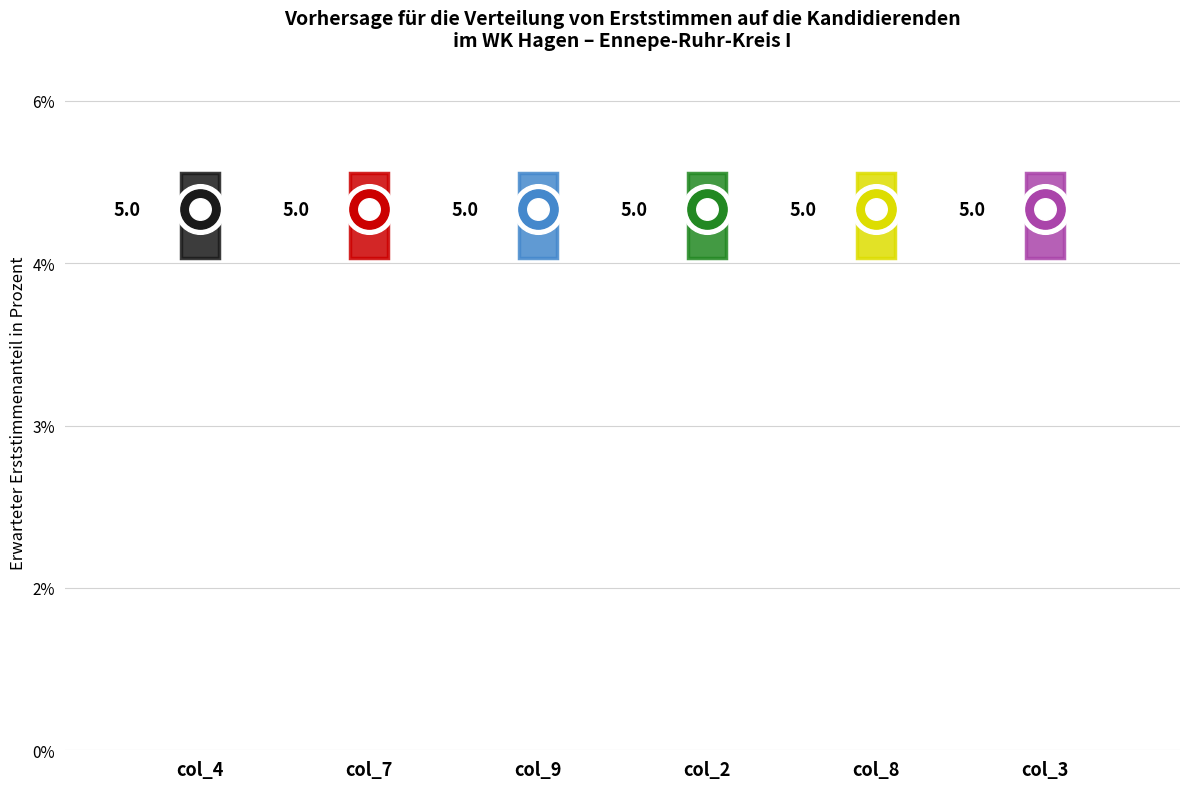

Is the value of col_2 at 8 greater than the value of col_9 at 5?

No